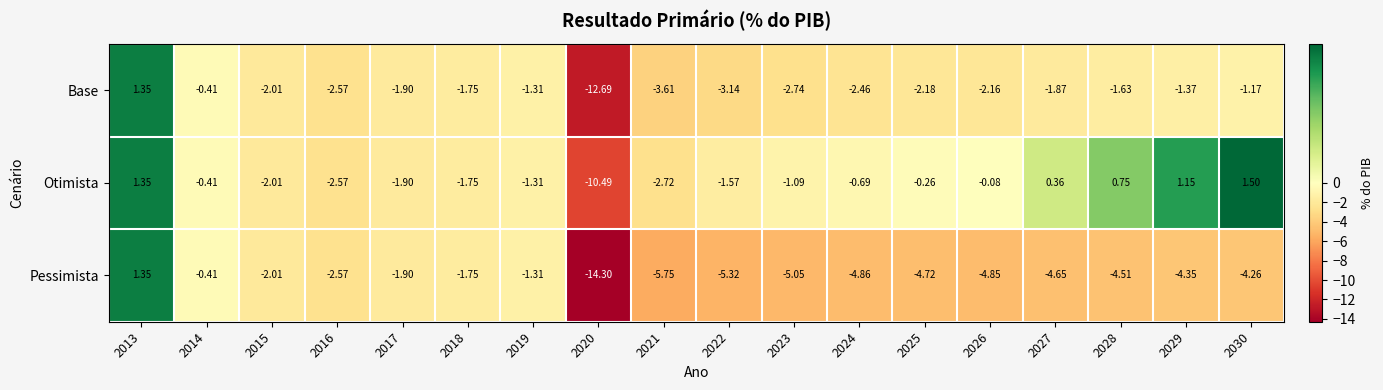

List the series in order of their overall mean, highest first.

Otimista, Base, Pessimista